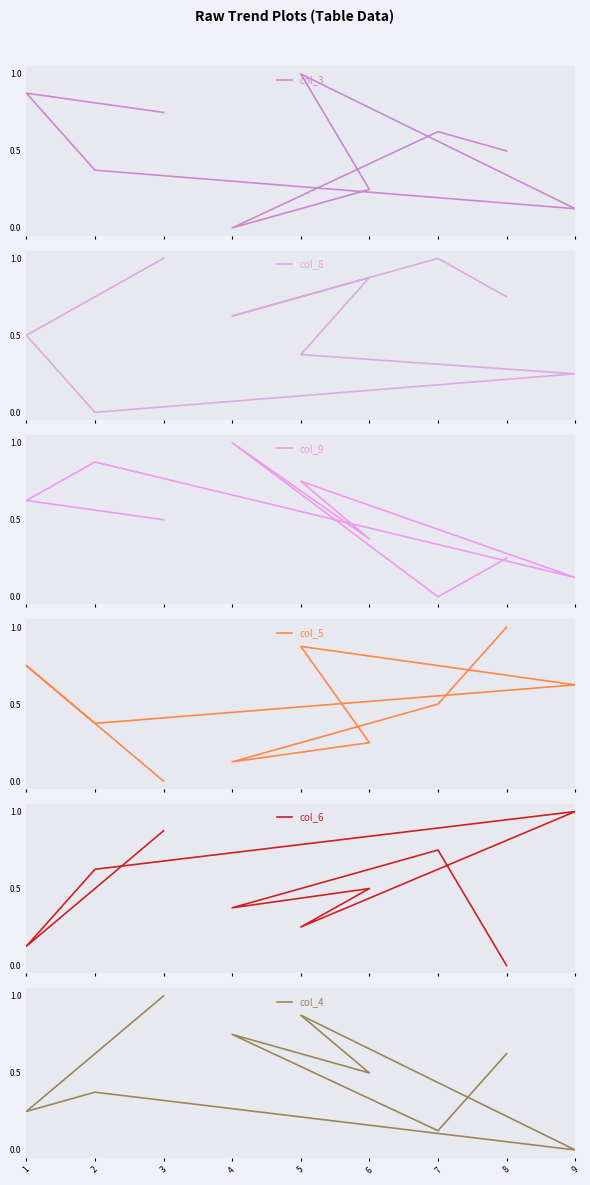

Which category has the lowest value in the col_5 series?

3